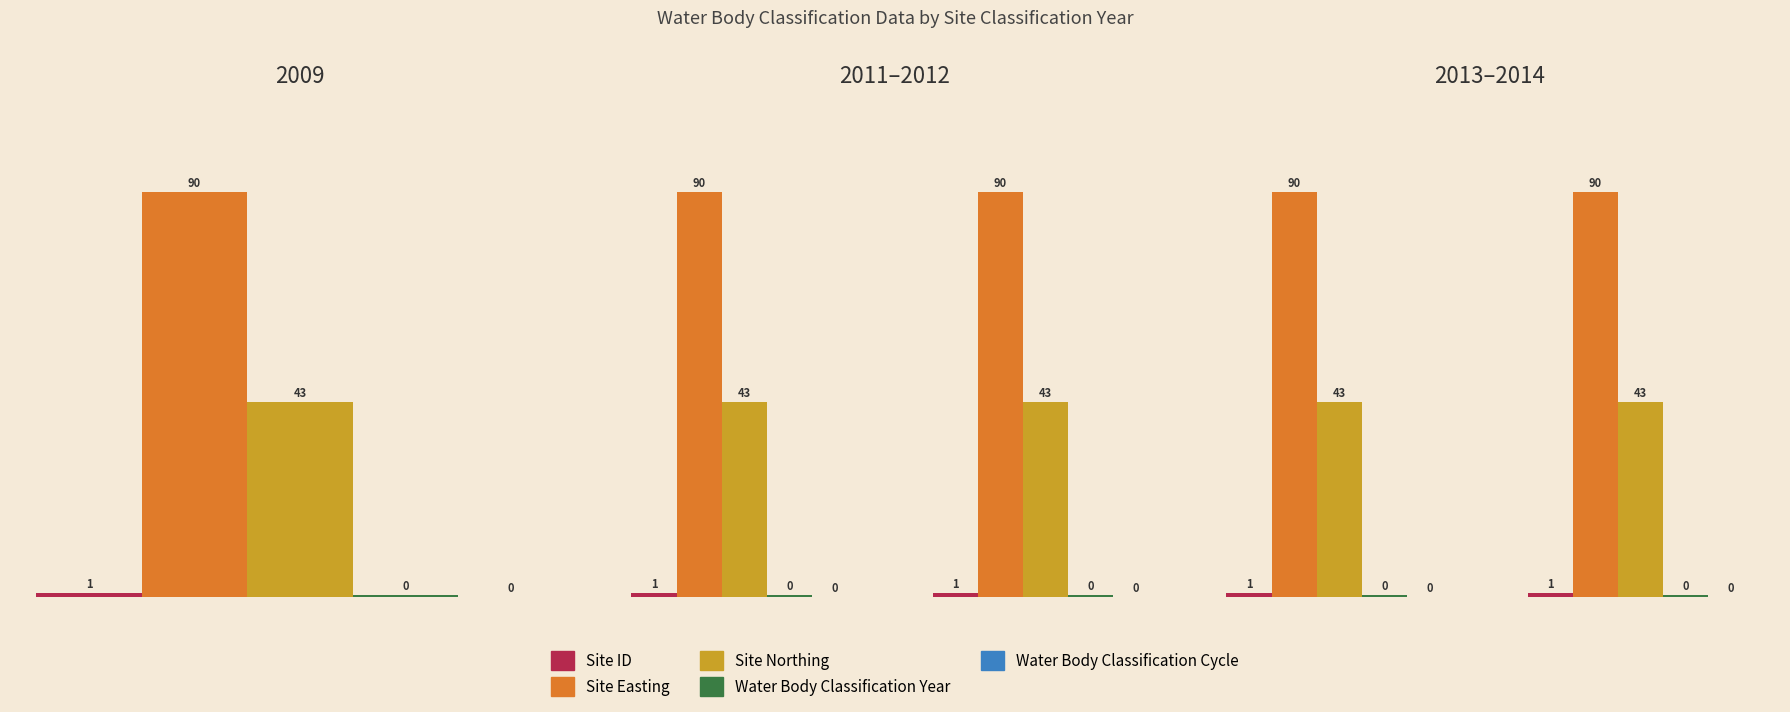

Which category has the highest value across all series?

2013